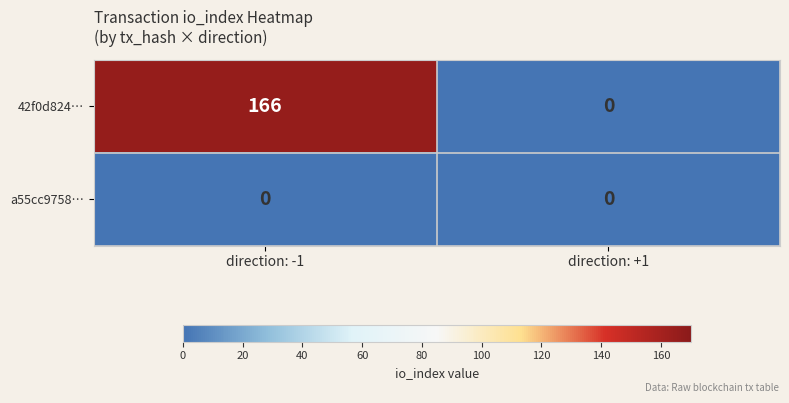

Which series has the widest spread of values?

42f0d824…